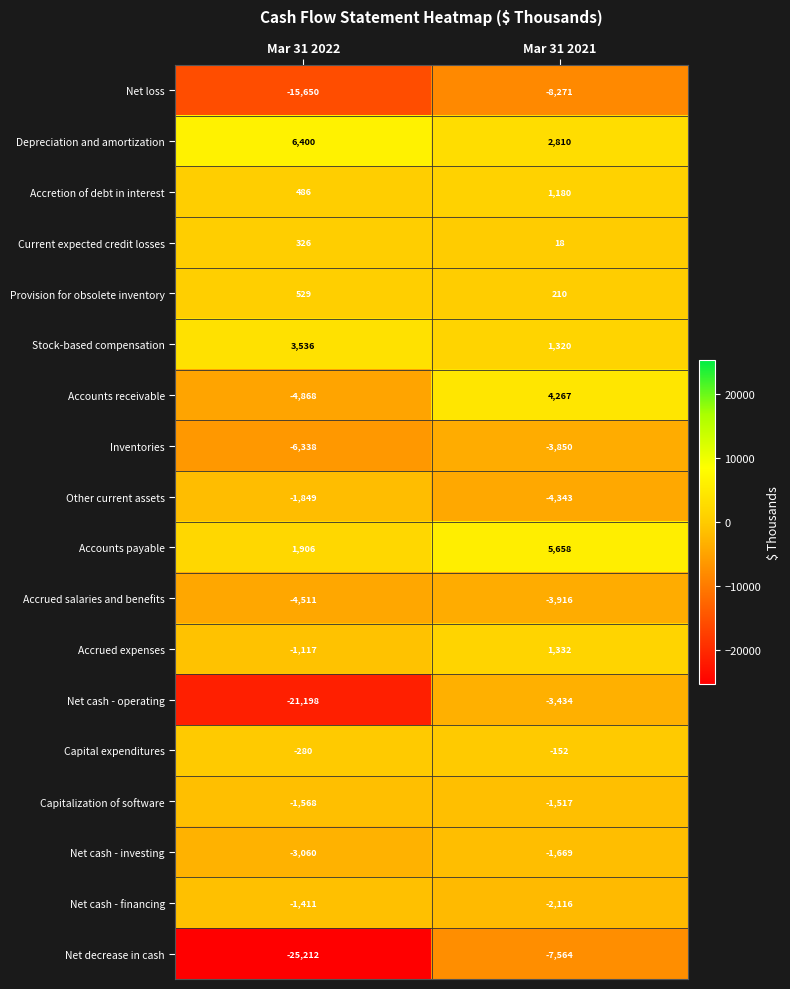

What is the difference between the highest and lowest values at Mar 31 2021?

13929